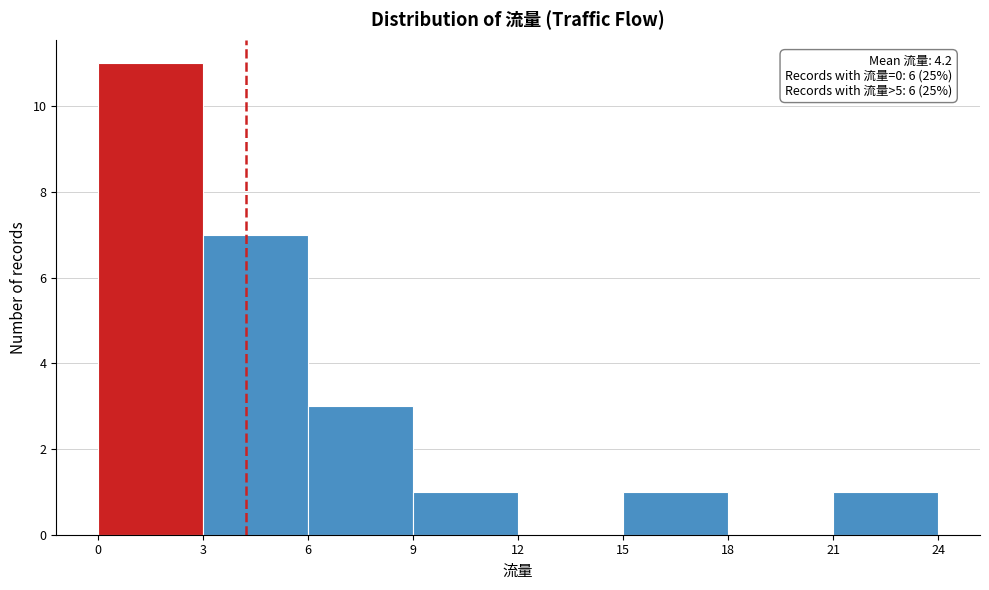

Over which range of the x-axis is the bar tallest?

0 to 3